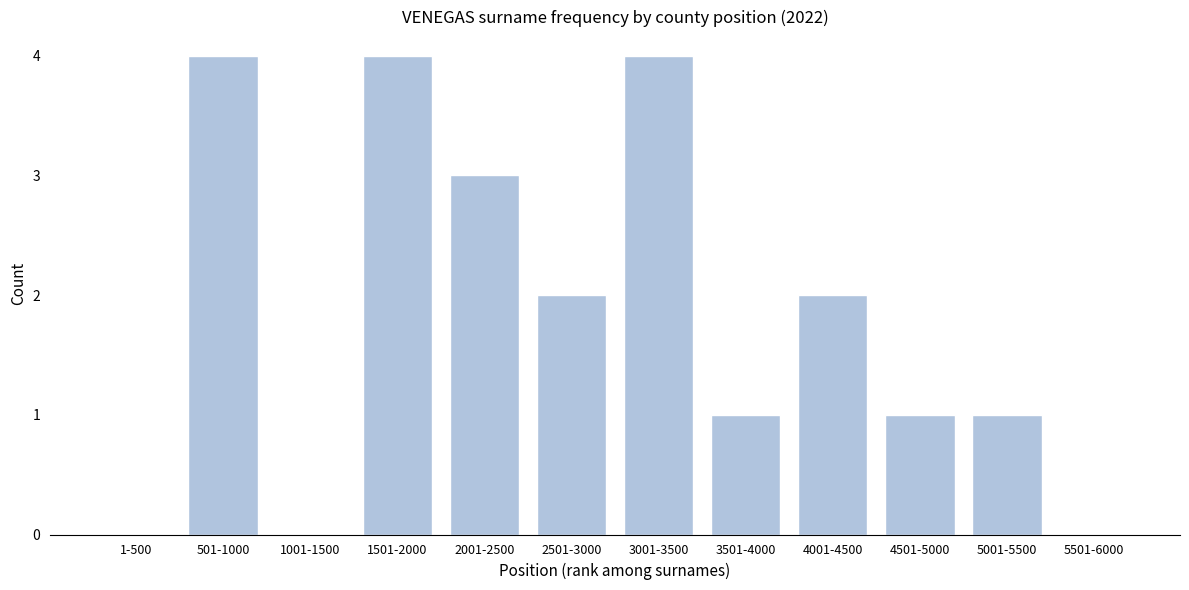

Reading left to right, extract all data points from this chart.

1-500=0	501-1000=4	1001-1500=0	1501-2000=4	2001-2500=3	2501-3000=2	3001-3500=4	3501-4000=1	4001-4500=2	4501-5000=1	5001-5500=1	5501-6000=0